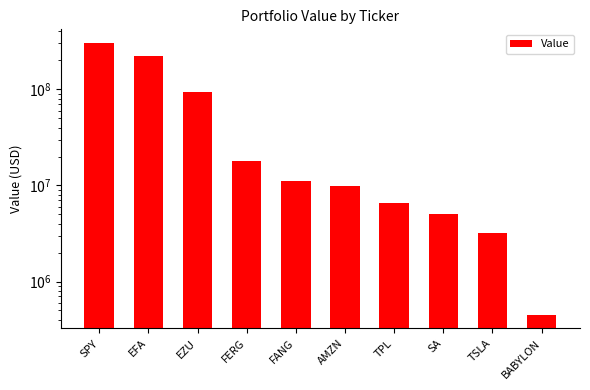

What is the change in value from TPL to TSLA?

-3392000